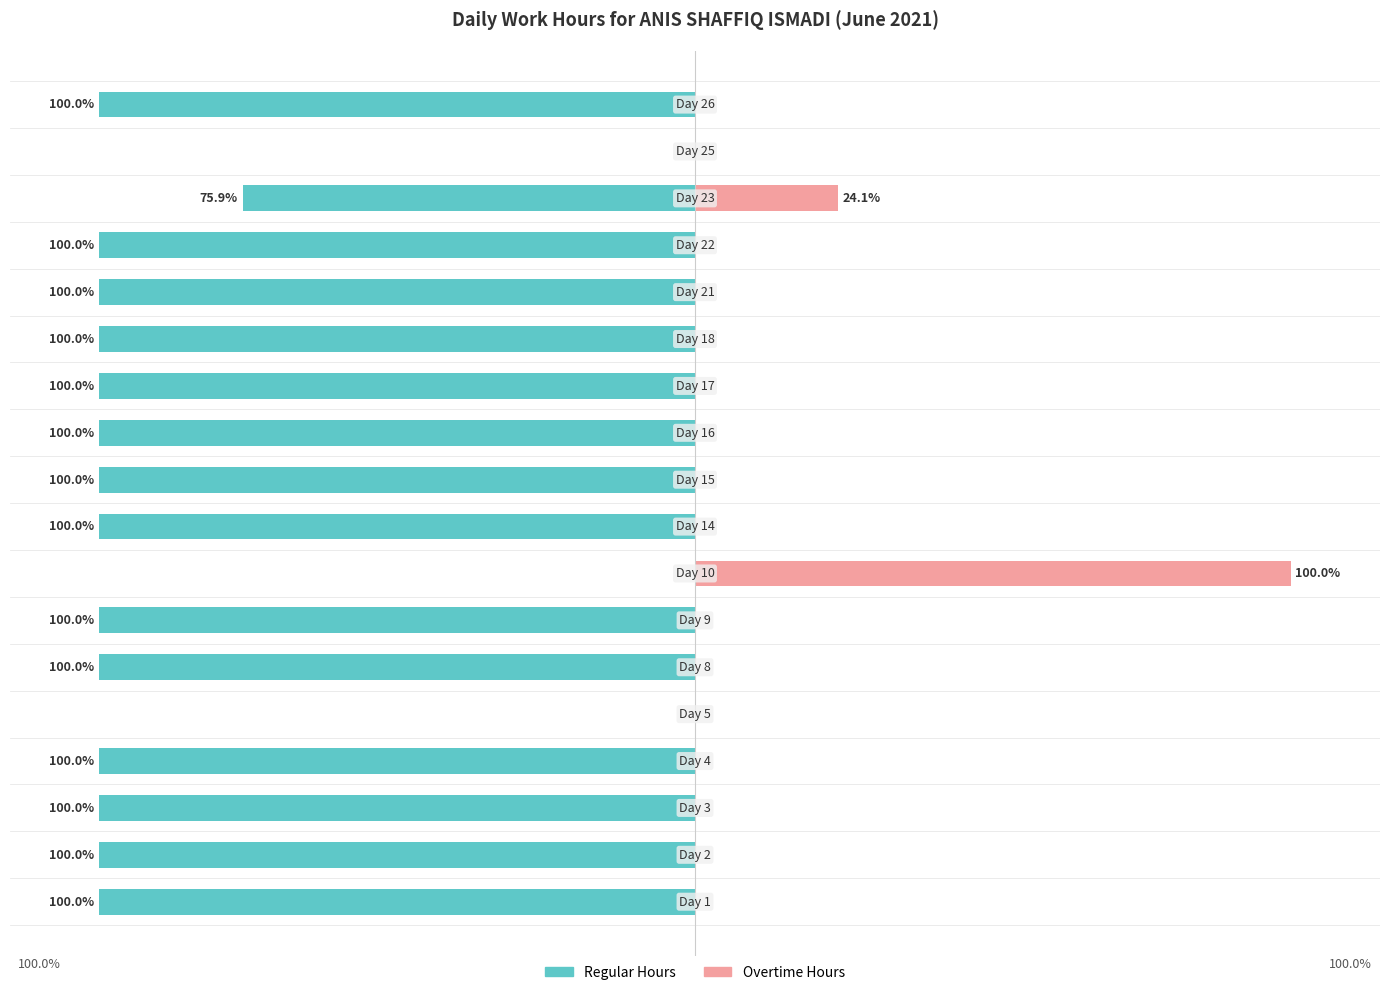

Reading right to left, transcribe all the data shown in this chart.

Regular Hours: 17=-100.0	16=0.0	15=-75.9	14=-100.0	13=-100.0	12=-100.0	11=-100.0	10=-100.0	9=-100.0	8=-100.0	7=0.0	6=-100.0	5=-100.0	4=0.0	3=-100.0	2=-100.0	1=-100.0	0=-100.0
Overtime Hours: 17=0.0	16=0.0	15=24.1	14=0.0	13=0.0	12=0.0	11=0.0	10=0.0	9=0.0	8=0.0	7=100.0	6=0.0	5=0.0	4=0.0	3=0.0	2=0.0	1=0.0	0=0.0